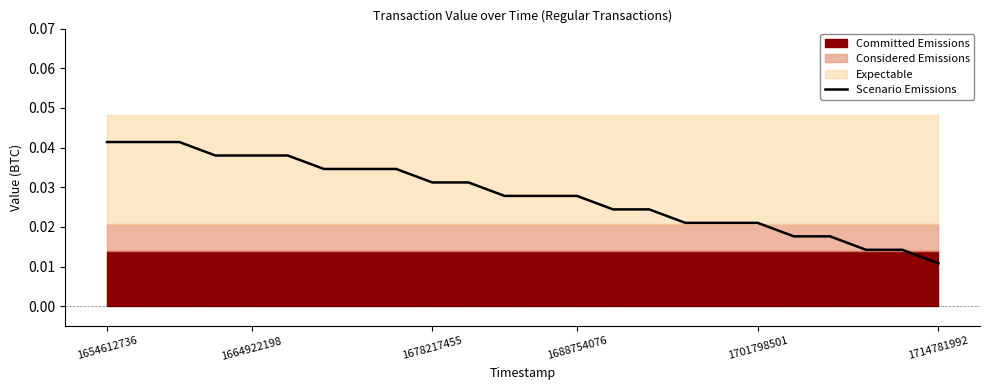

How many lines are shown in the chart?

1